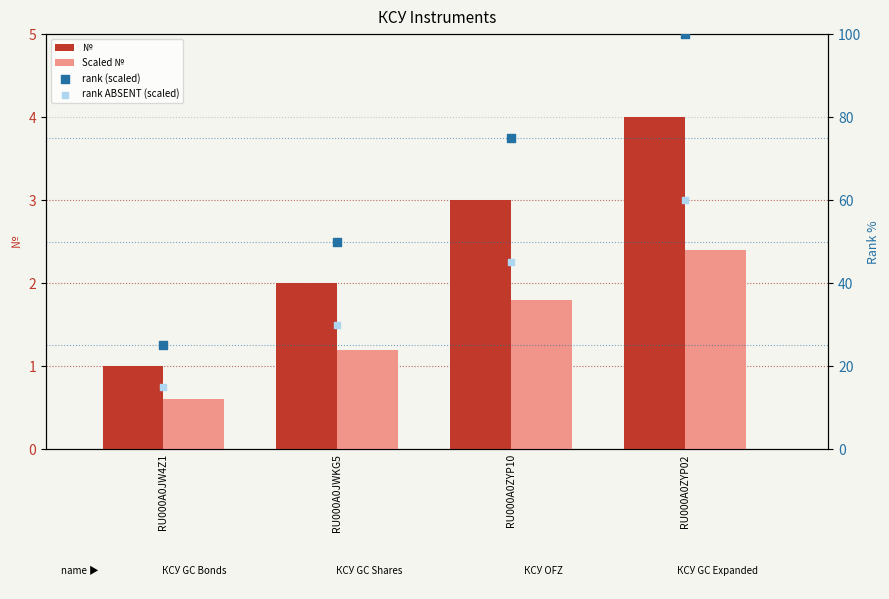

At how many categories does at least one series exceed 22?

4